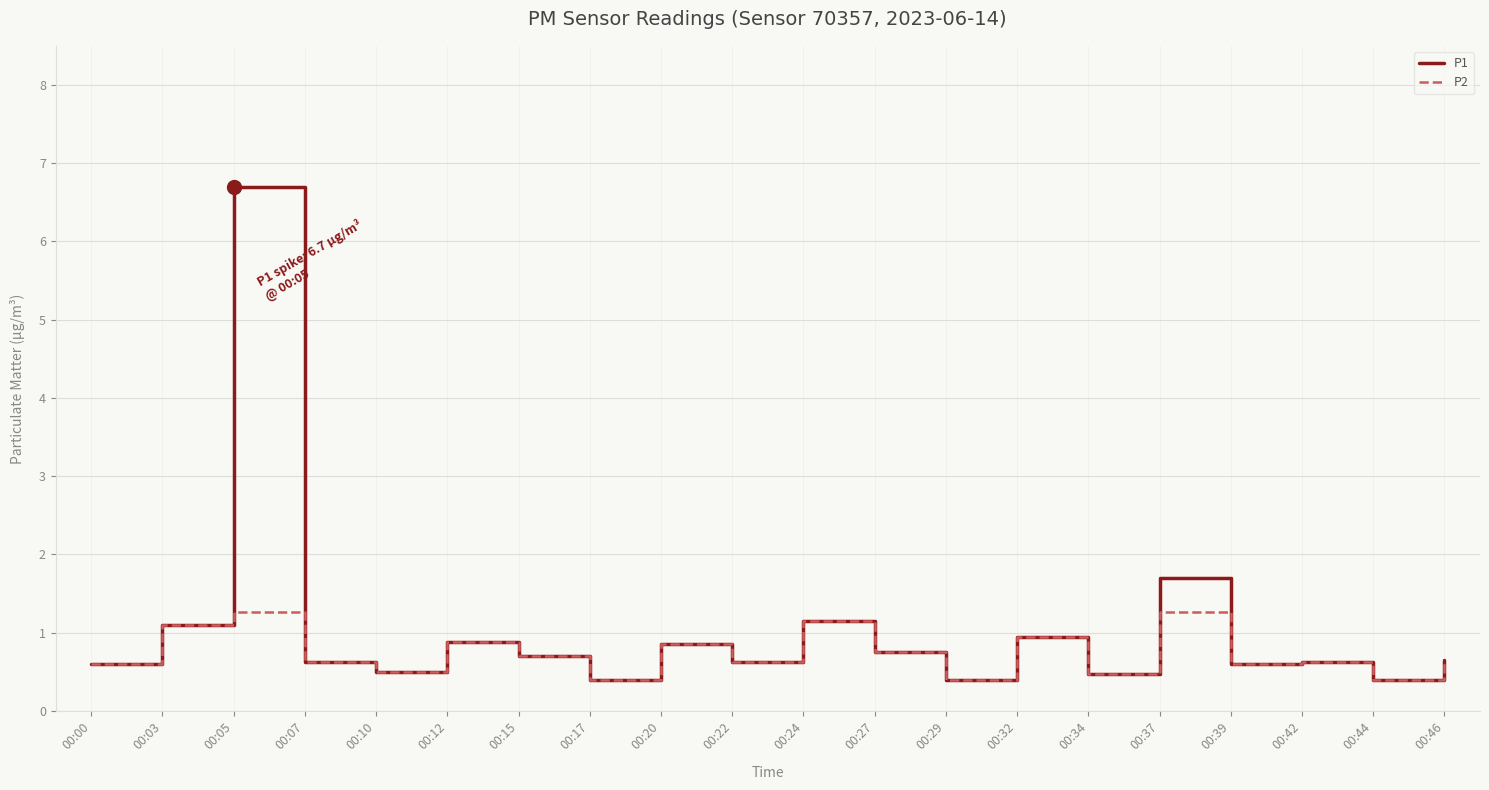

Is this an area chart (filled region under the line)?

No